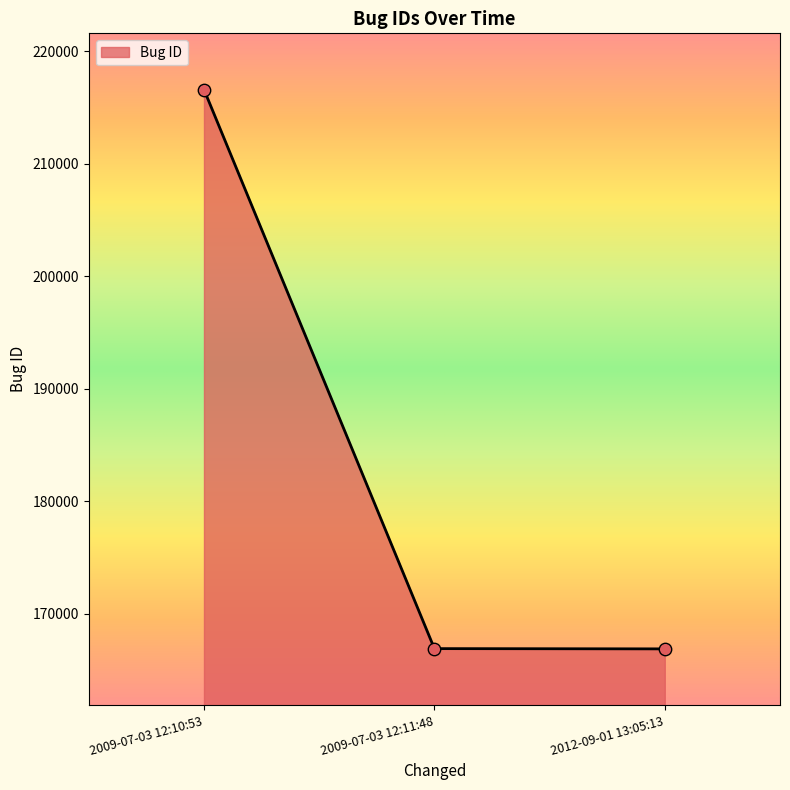

What is the change in value from 2009-07-03 12:11:48 to 2012-09-01 13:05:13?

-23